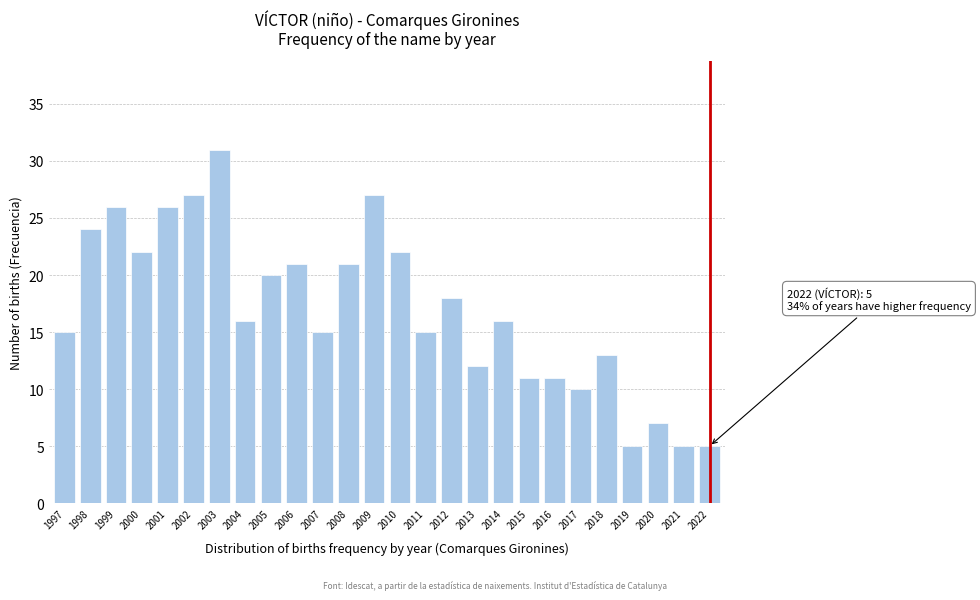

Reading left to right, transcribe all the data shown in this chart.

15	24	26	22	26	27	31	16	20	21	15	21	27	22	15	18	12	16	11	11	10	13	5	7	5	5